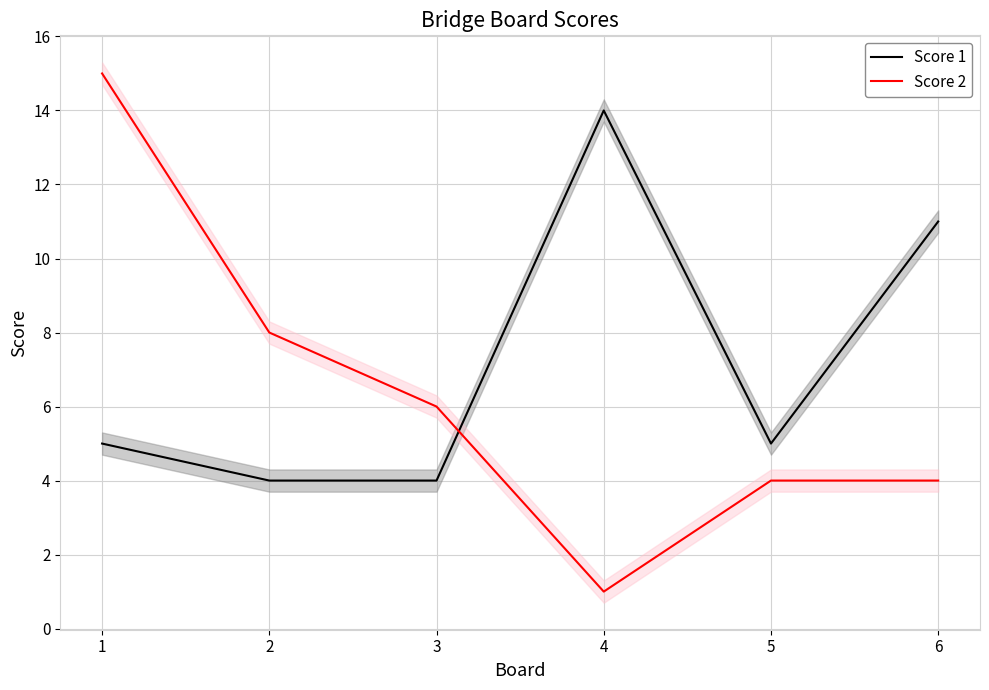

Is the value of Score 1 at 1 greater than the value of Score 2 at 6?

Yes